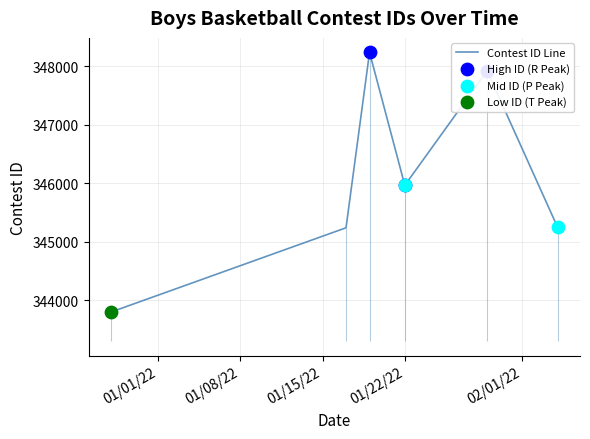

Which has a higher value, 1/29/22 or 12/28/21?

1/29/22